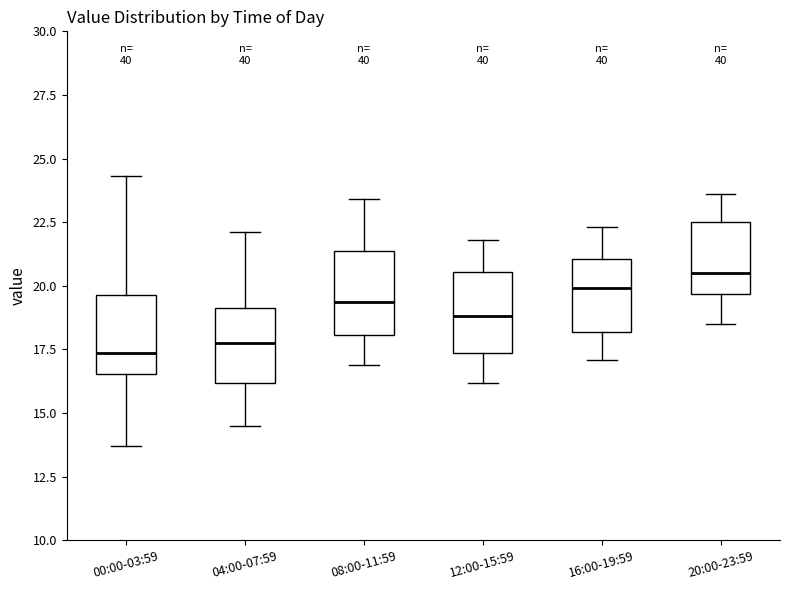

Which box has the highest median line?

20:00-23:59